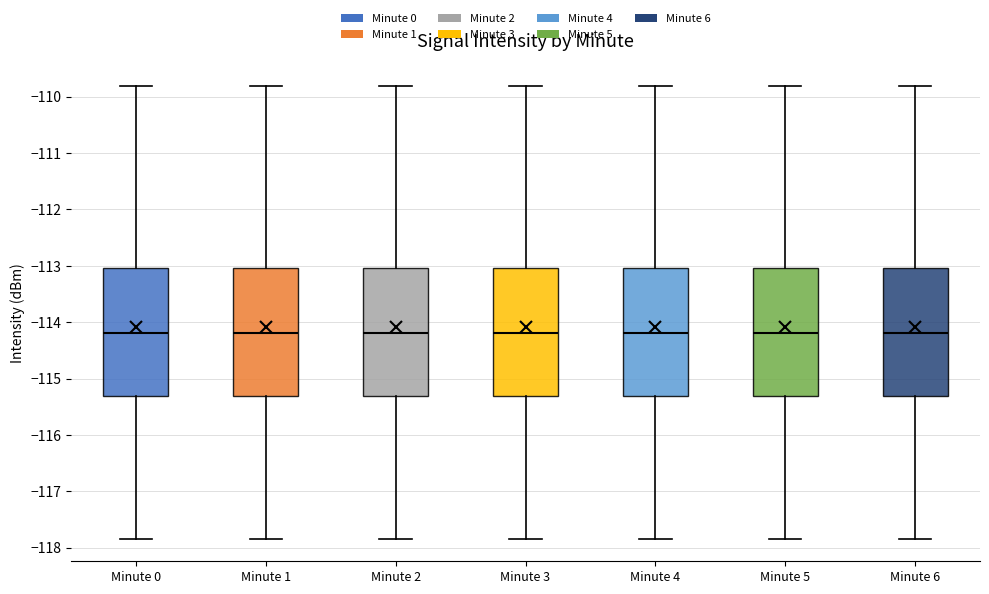

Reading left to right, read every box against the y-axis: the position of its median line, the range the box covers, and the ends of its whiskers. The values are not printed on the chart, so give them approximately, as read against the axis.

Minute 0: median -114.2, box -115.3 to -113.0, whiskers -117.8 to -109.8
Minute 1: median -114.2, box -115.3 to -113.0, whiskers -117.8 to -109.8
Minute 2: median -114.2, box -115.3 to -113.0, whiskers -117.8 to -109.8
Minute 3: median -114.2, box -115.3 to -113.0, whiskers -117.8 to -109.8
Minute 4: median -114.2, box -115.3 to -113.0, whiskers -117.8 to -109.8
Minute 5: median -114.2, box -115.3 to -113.0, whiskers -117.8 to -109.8
Minute 6: median -114.2, box -115.3 to -113.0, whiskers -117.8 to -109.8